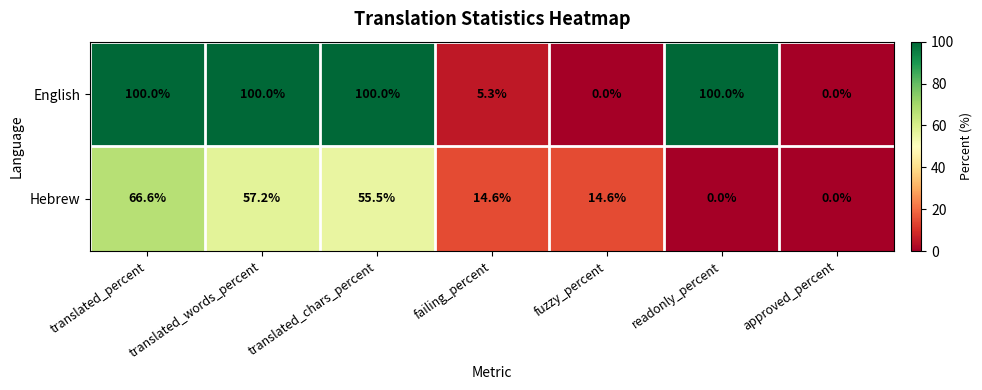

Which series has the widest spread of values?

English